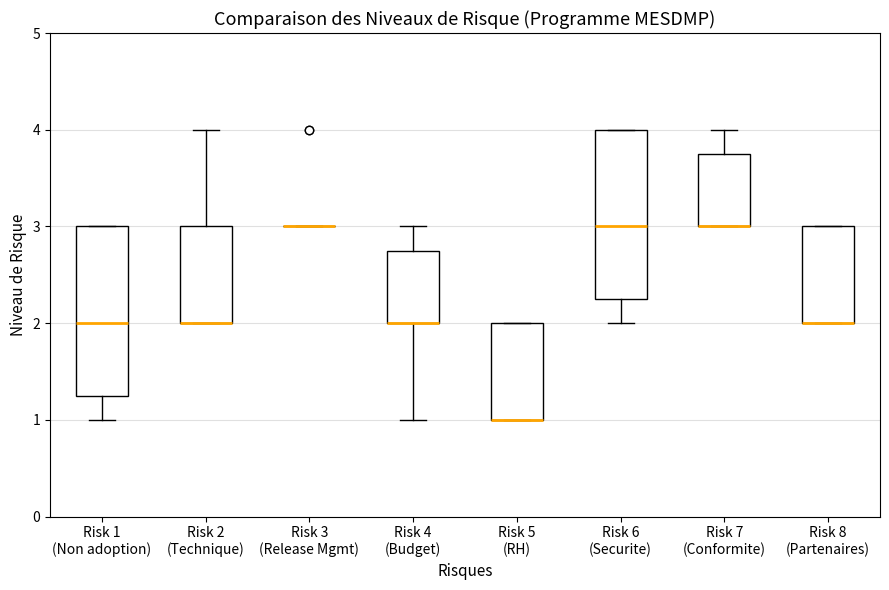

Reading left to right, read every box against the y-axis: the position of its median line, the range the box covers, and the ends of its whiskers. The values are not printed on the chart, so give them approximately, as read against the axis.

Risk 1 (Non adoption): median 2.0, box 1.3 to 3.0, whiskers 1.0 to 3.0
Risk 2 (Technique): median 2.0 (drawn on the box's lower edge), box 2.0 to 3.0, whiskers 2.0 to 4.0
Risk 3 (Release Mgmt): box collapsed to a line at 3.0, whiskers 3.0 to 3.0
Risk 4 (Budget): median 2.0 (drawn on the box's lower edge), box 2.0 to 2.8, whiskers 1.0 to 3.0
Risk 5 (RH): median 1.0 (drawn on the box's lower edge), box 1.0 to 2.0, whiskers 1.0 to 2.0
Risk 6 (Securite): median 3.0, box 2.3 to 4.0, whiskers 2.0 to 4.0
Risk 7 (Conformite): median 3.0 (drawn on the box's lower edge), box 3.0 to 3.8, whiskers 3.0 to 4.0
Risk 8 (Partenaires): median 2.0 (drawn on the box's lower edge), box 2.0 to 3.0, whiskers 2.0 to 3.0